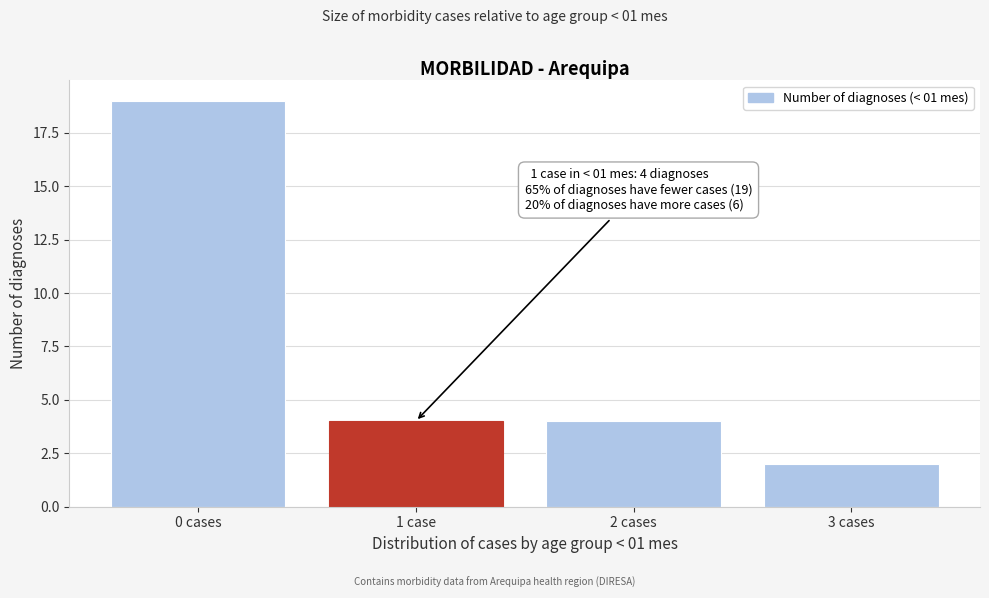

Reading left to right, extract all data points from this chart.

19	4	4	2